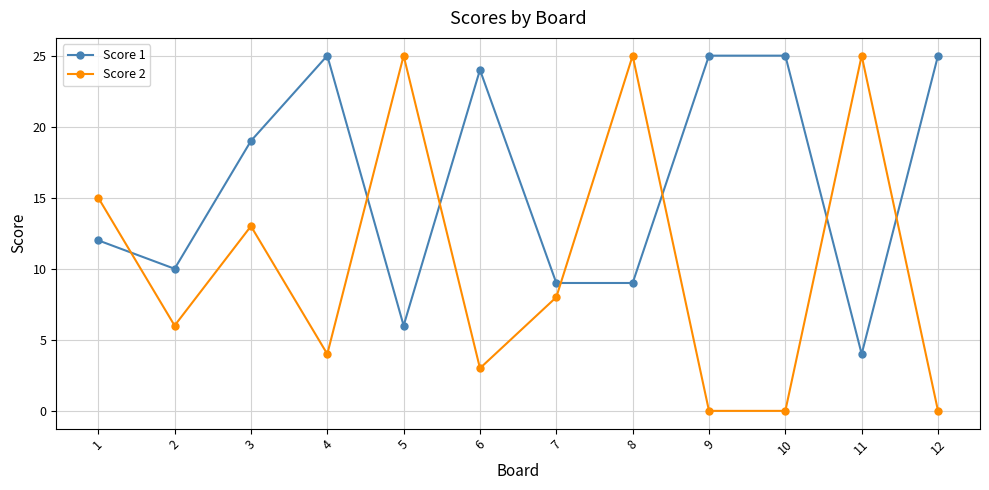

At which category does Score 2 reach its first local valley?

2